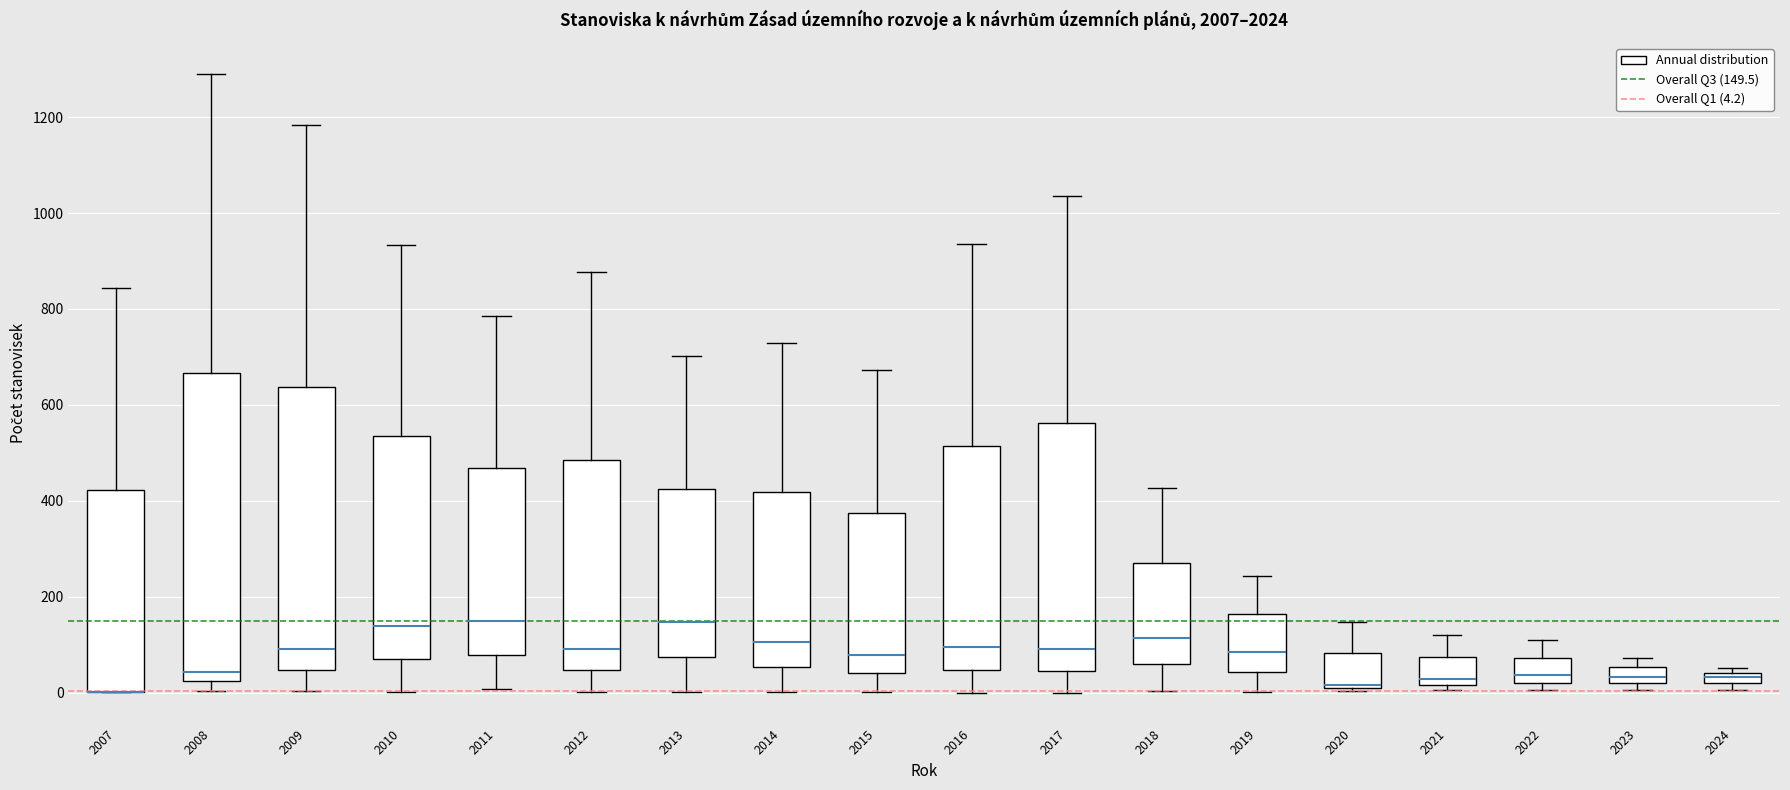

Comparing the boxes themselves (not the whiskers), which one is the tallest?

2008